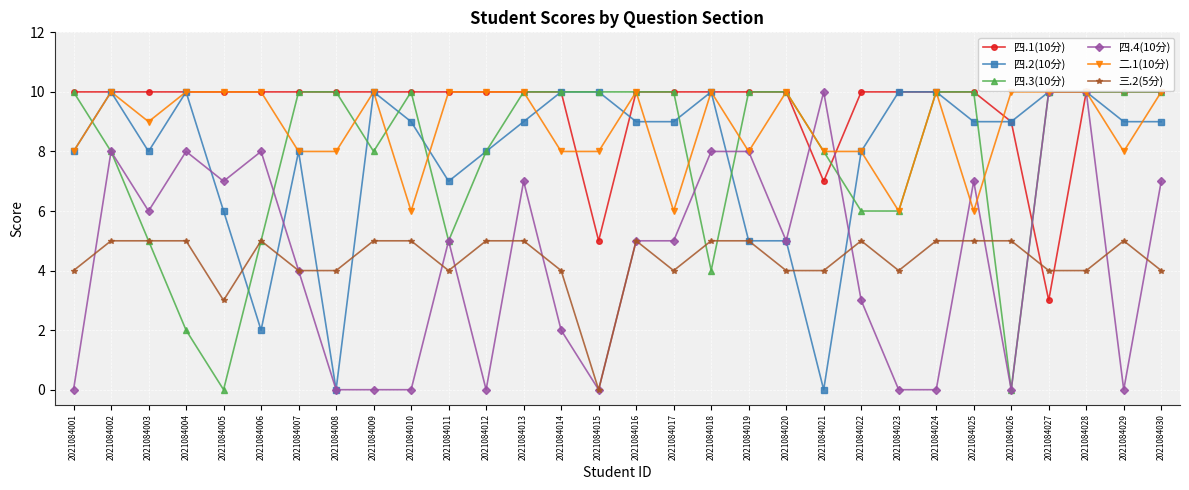

How many categories are shown in the chart?

30